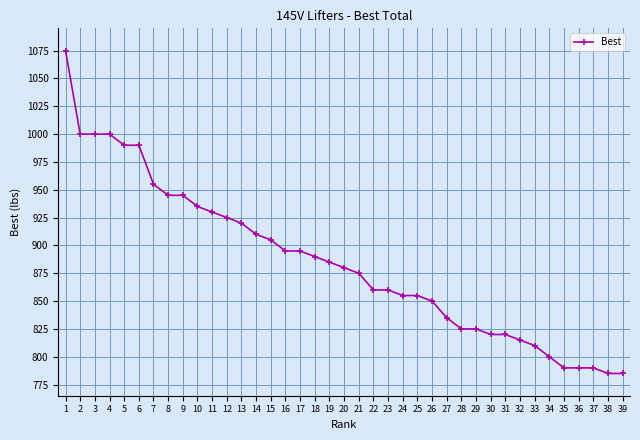

What is the smallest value displayed?

785